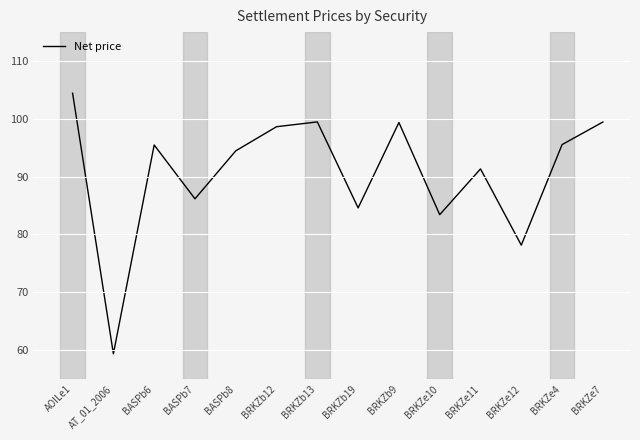

What position from the left is BRKZb12?

6